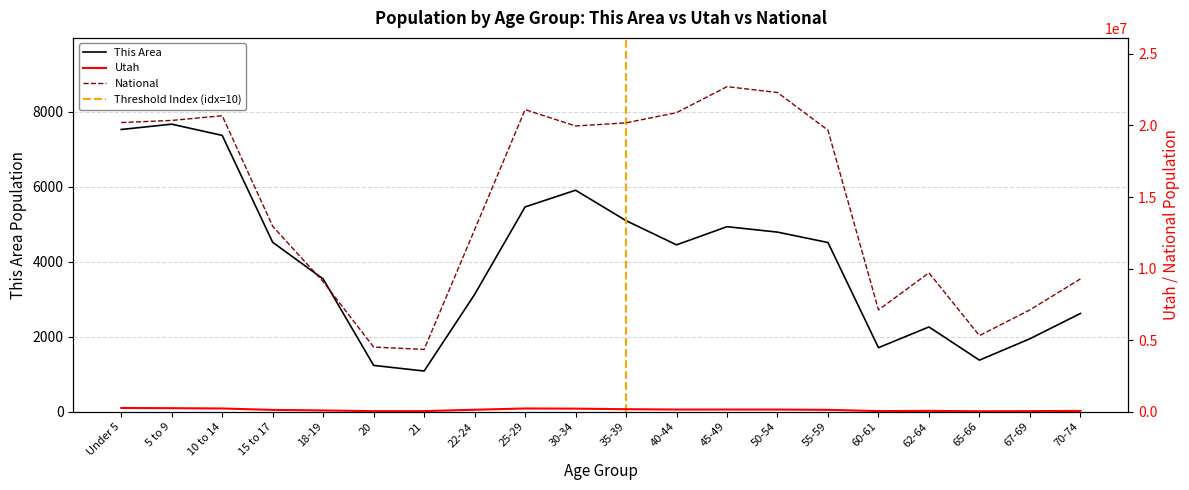

How many categories are shown in the chart?

20